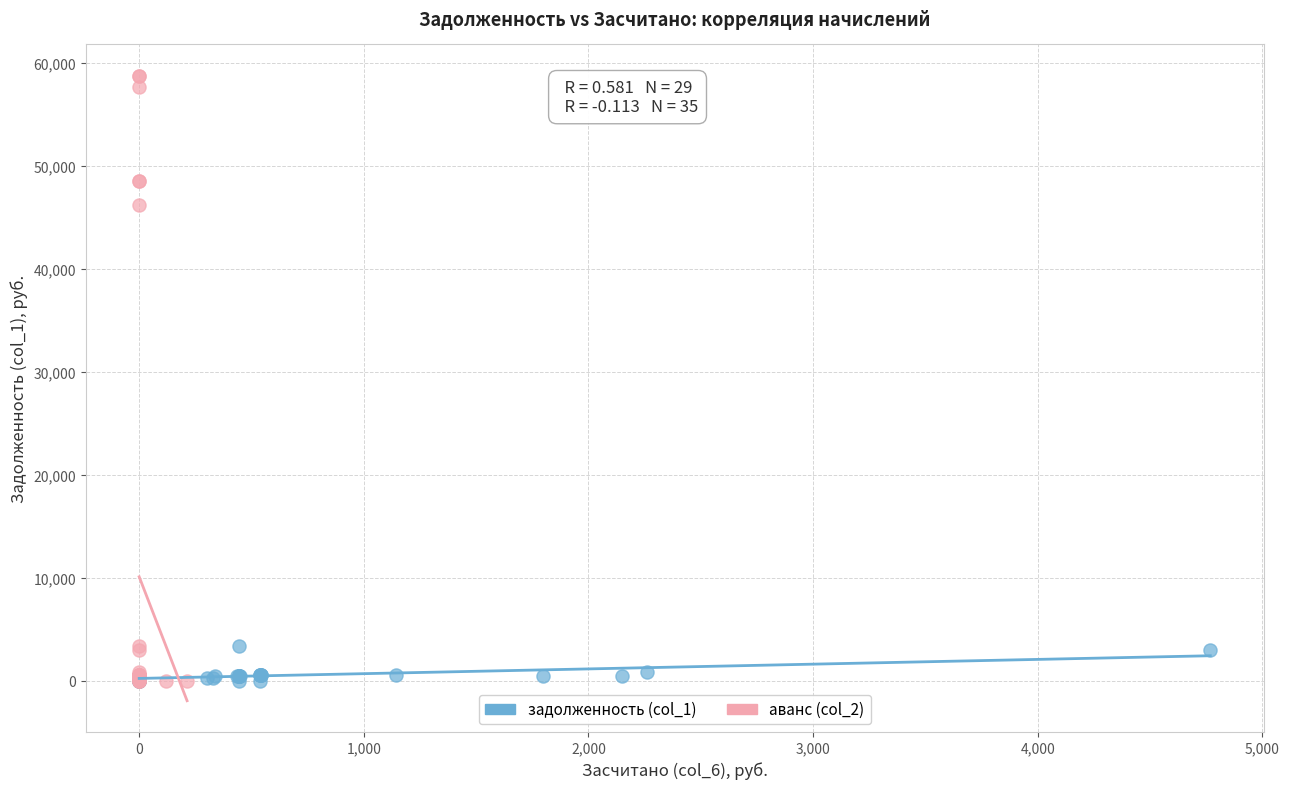

Which series has the largest Y range (max minus min)?

аванс (col_2)